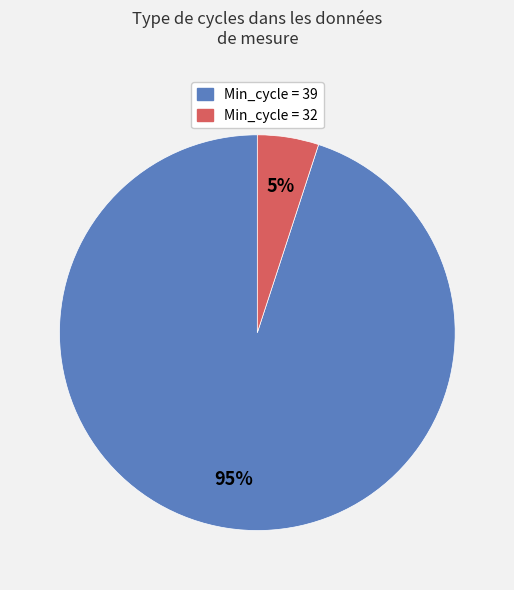

Is there any slice that represents more than half of the pie?

Yes